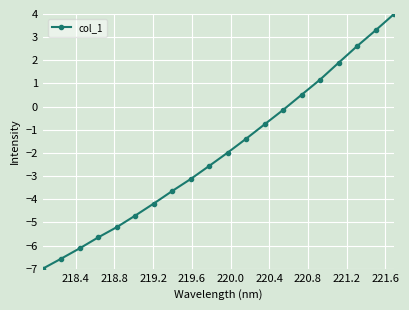

How many values exceed -1?

8